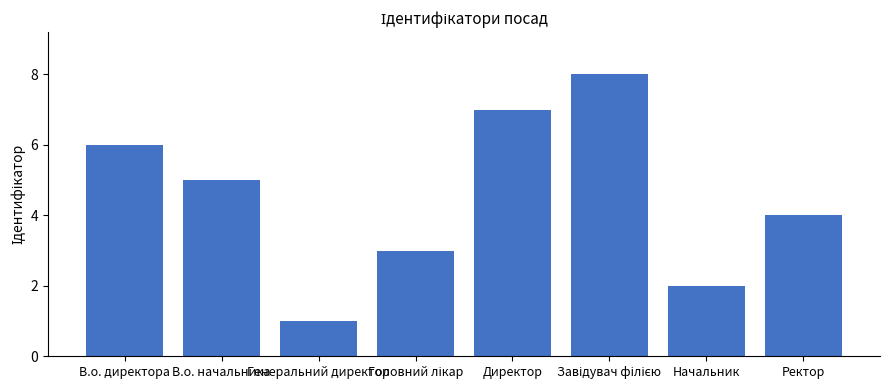

How many bars are there in total?

8